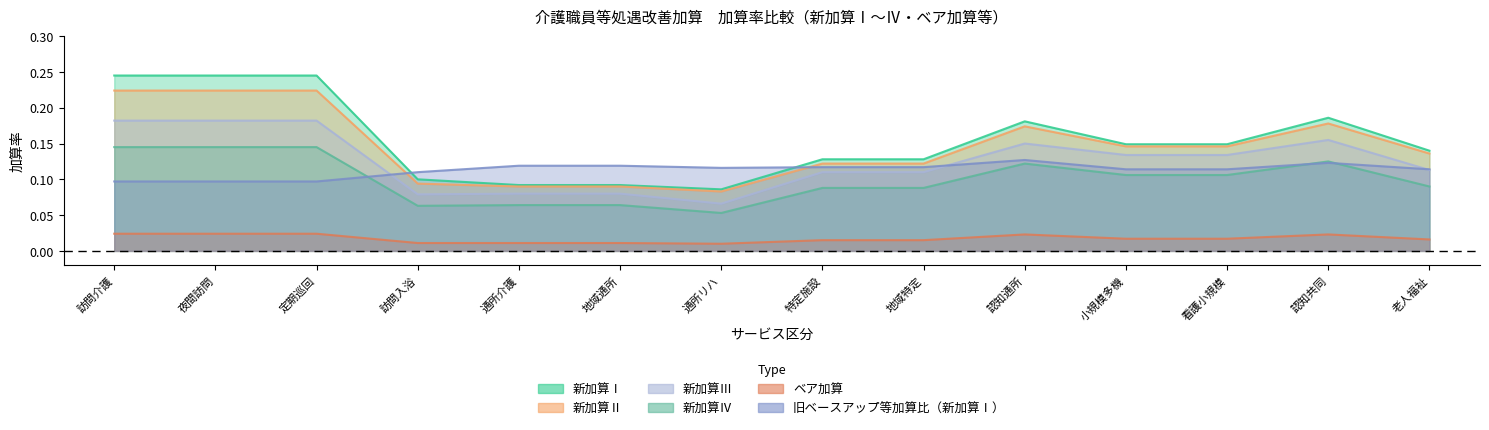

How many interior local peaks does the 新加算Ⅲ series have?

2